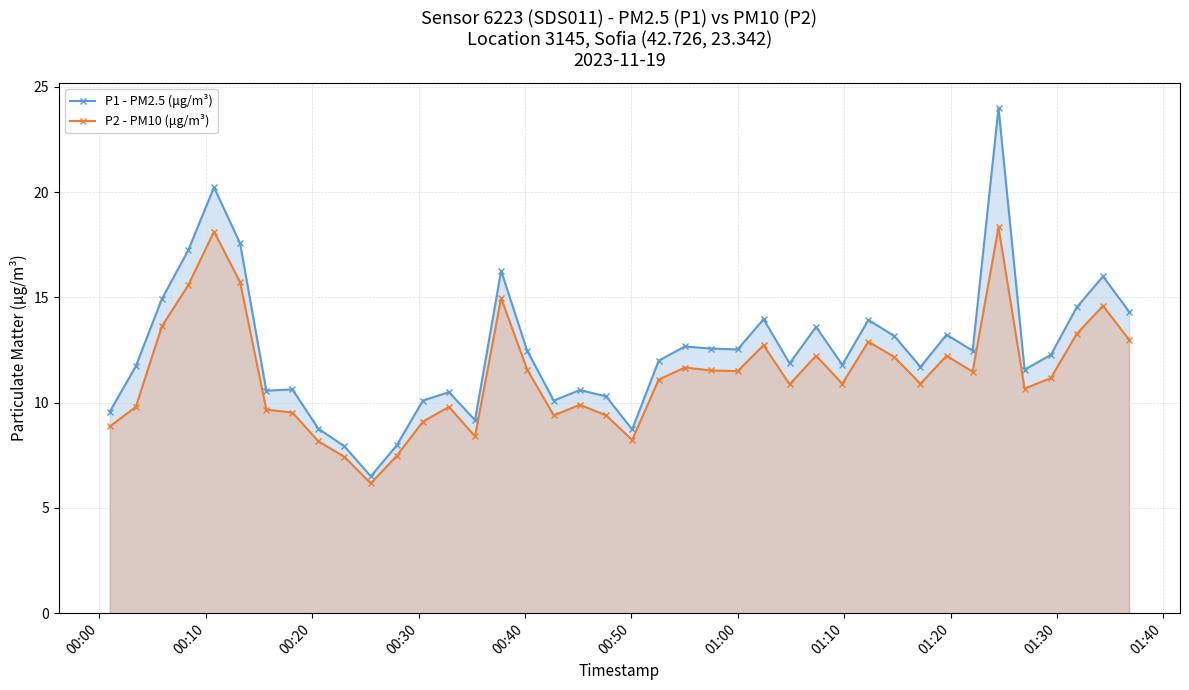

How many data points does each series have?

40